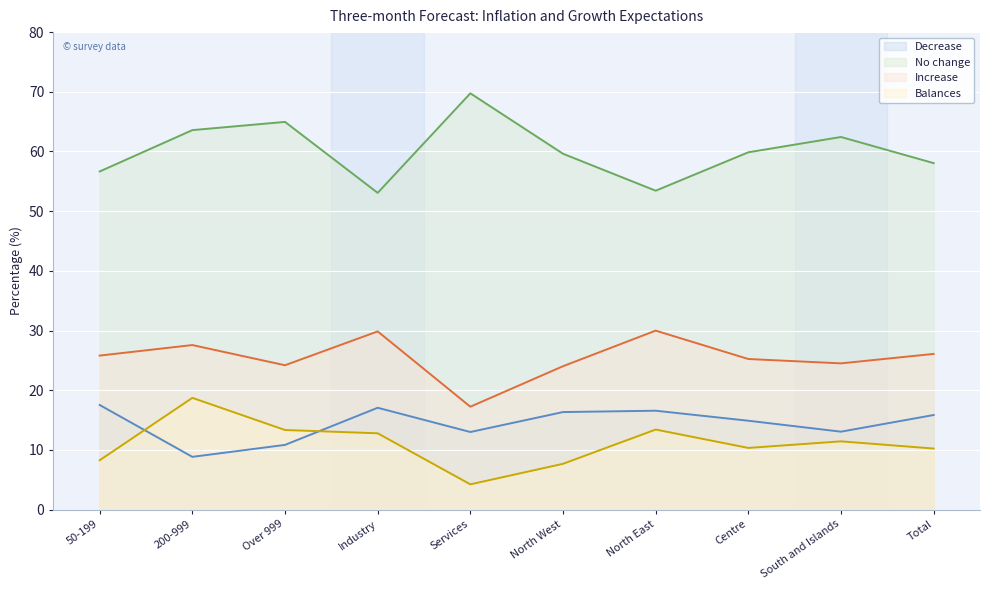

Rank the categories by Increase value from lowest to highest.

Services, North West, Over 999, South and Islands, Centre, 50-199, Total, 200-999, Industry, North East